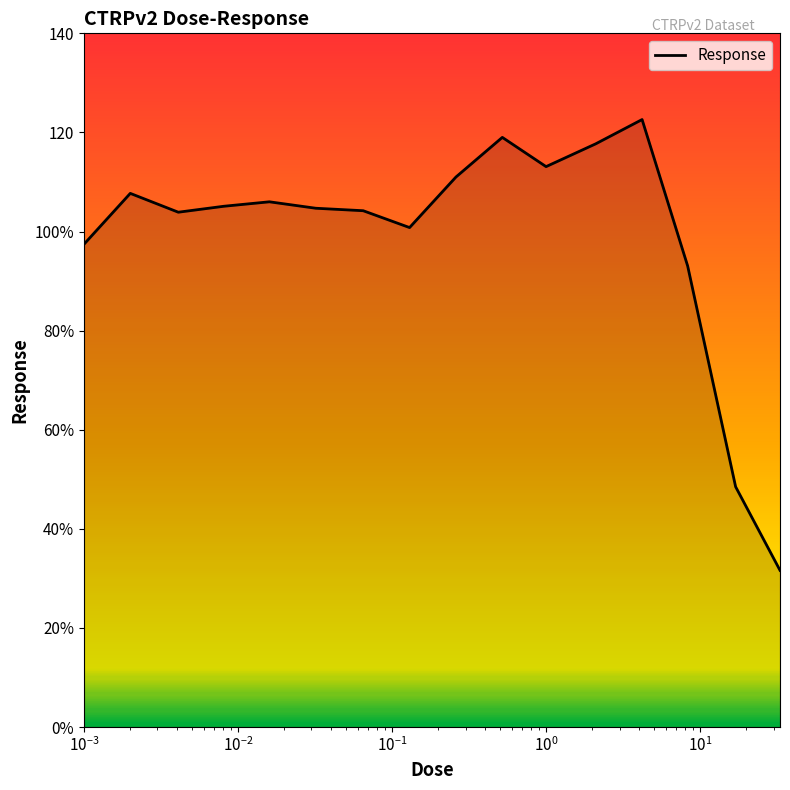

Does the chart display data point markers on the line(s)?

No